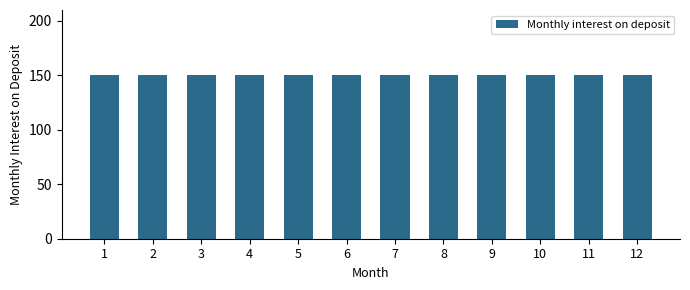

At which category is the sum across all series the highest?

12